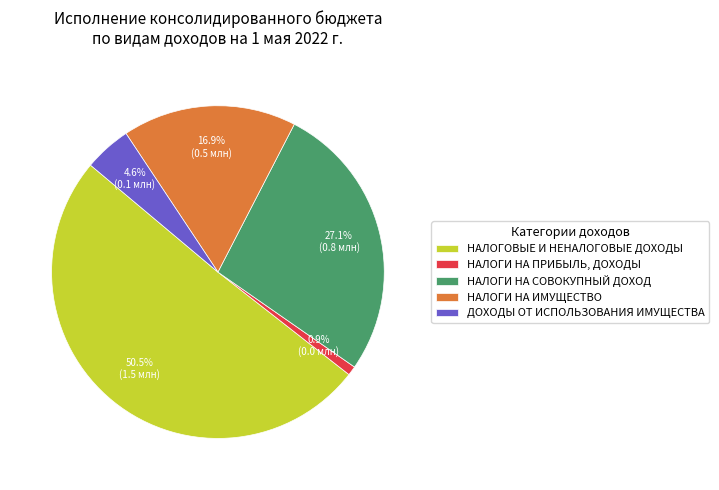

True or false: НАЛОГИ НА СОВОКУПНЫЙ ДОХОД accounts for 27% of the total.

True